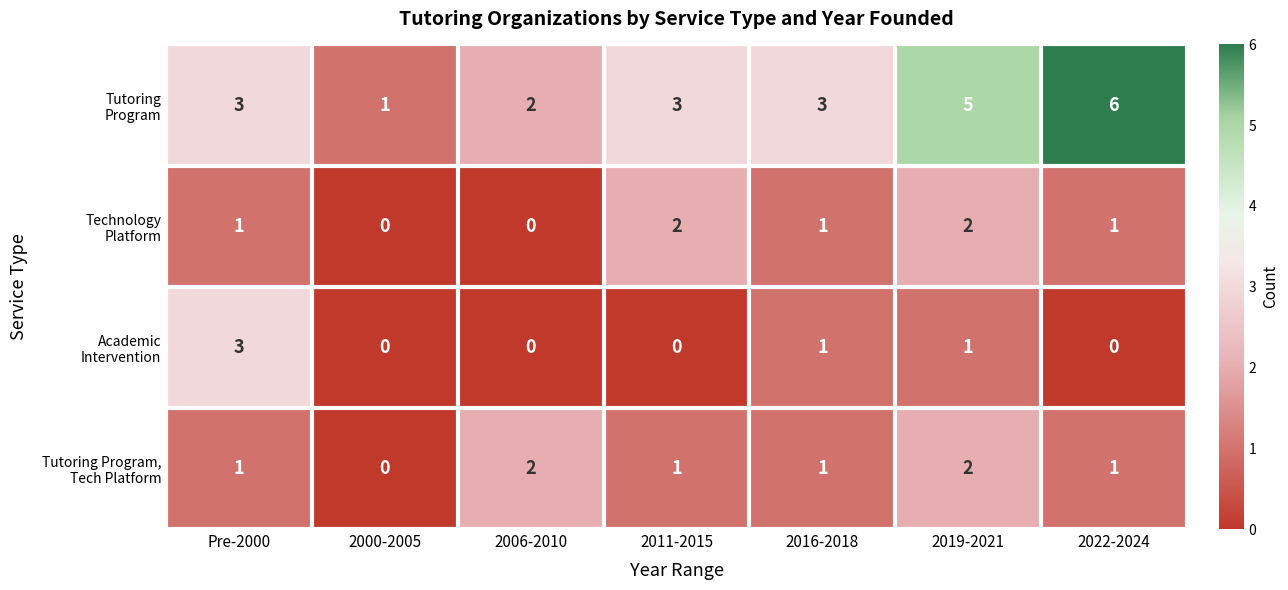

What is the total value across all series at 2022-2024?

8